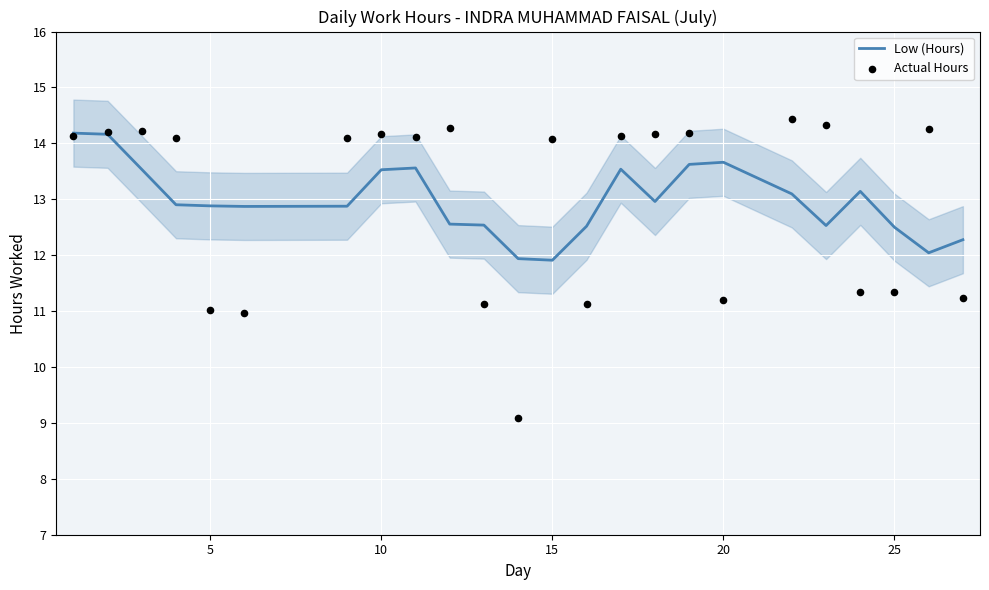

Which series has the largest Y range (max minus min)?

Actual Hours